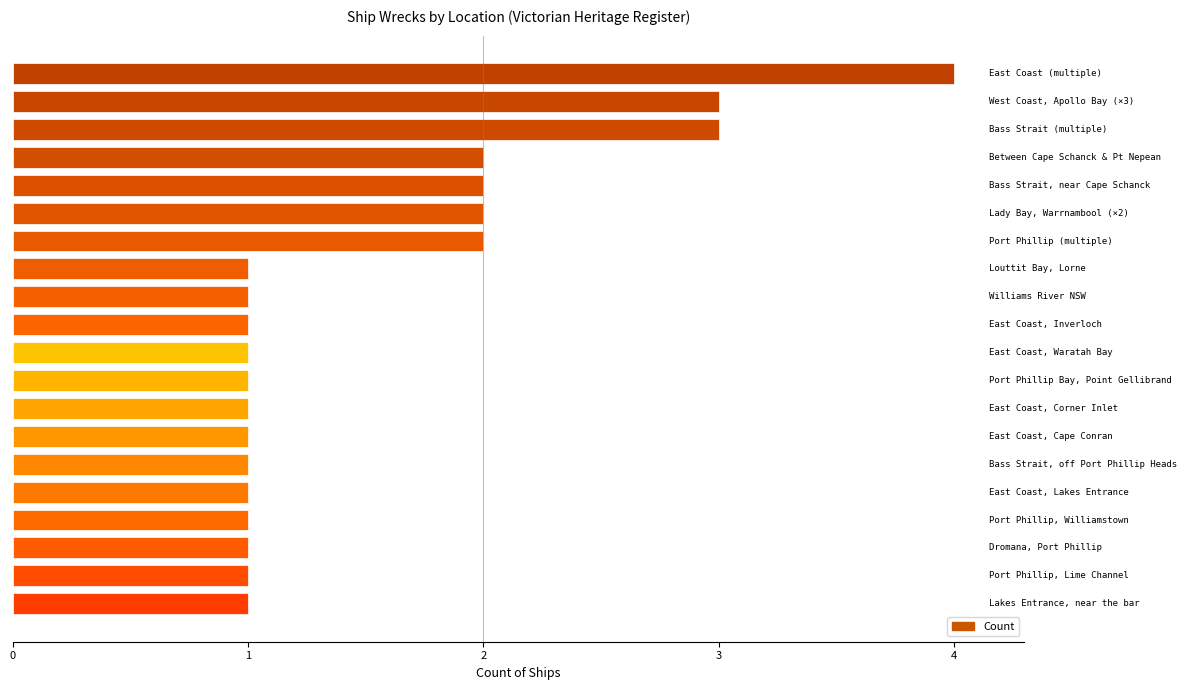

Count the values in the range 1 to 2.

17